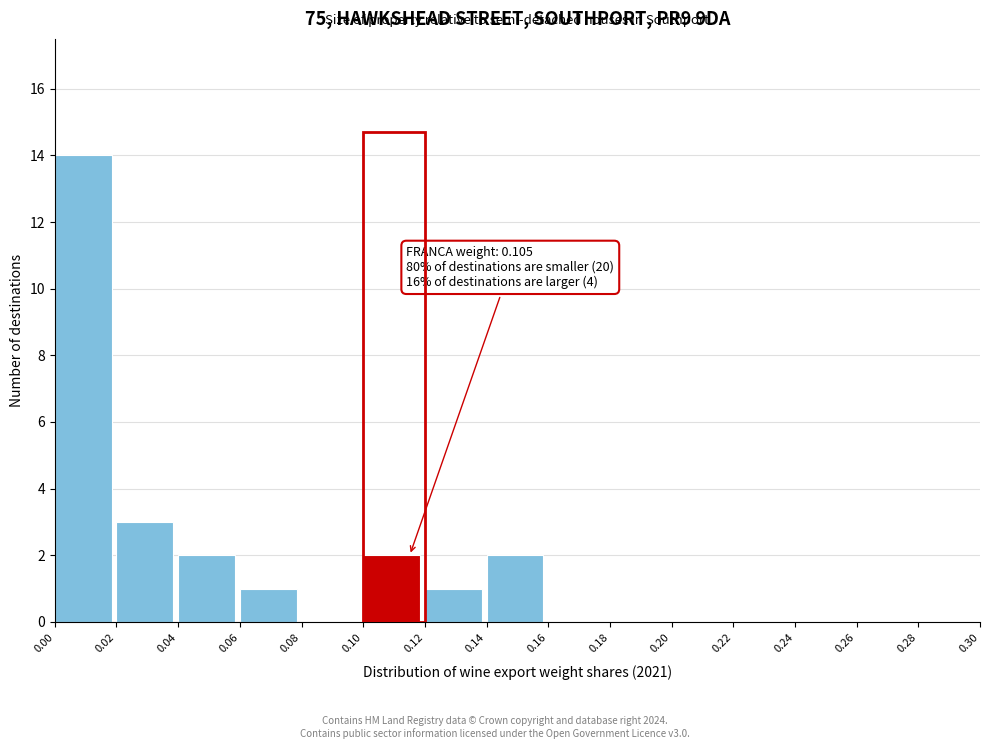

Which range on the x-axis has the tallest bar?

0.00 to 0.02